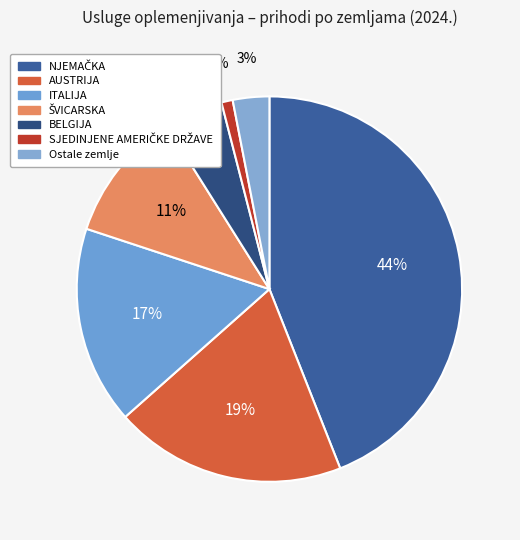

To the nearest percent, what is the average slice percentage?

14%